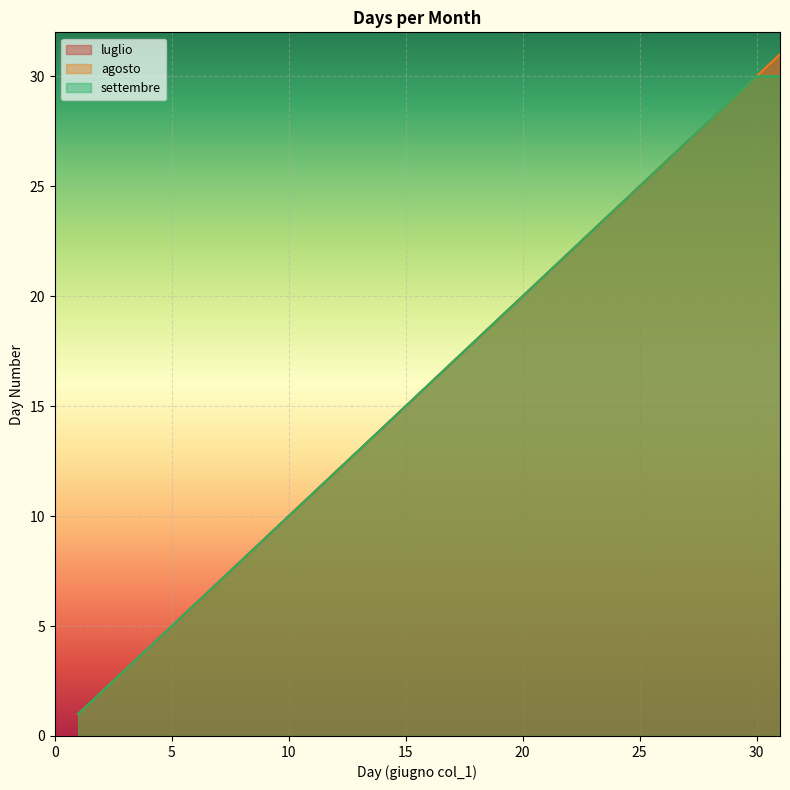

True or false: agosto and settembre cross at least once.

False